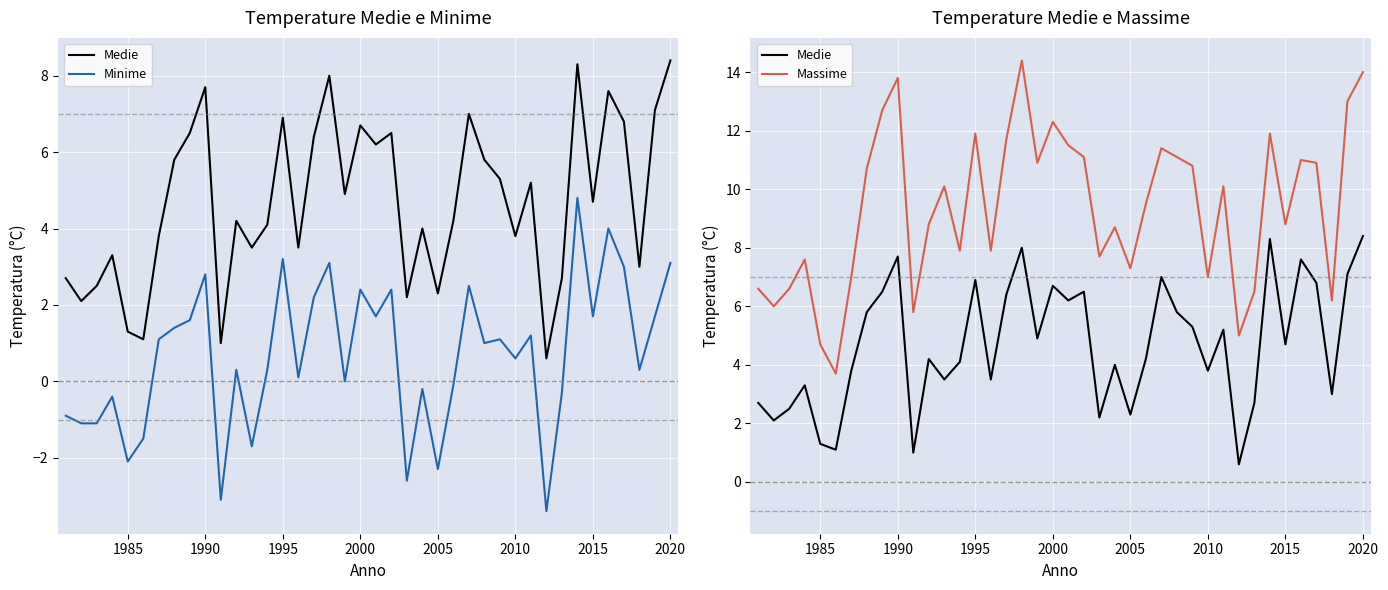

How many interior local valleys does the Massime series have?

12